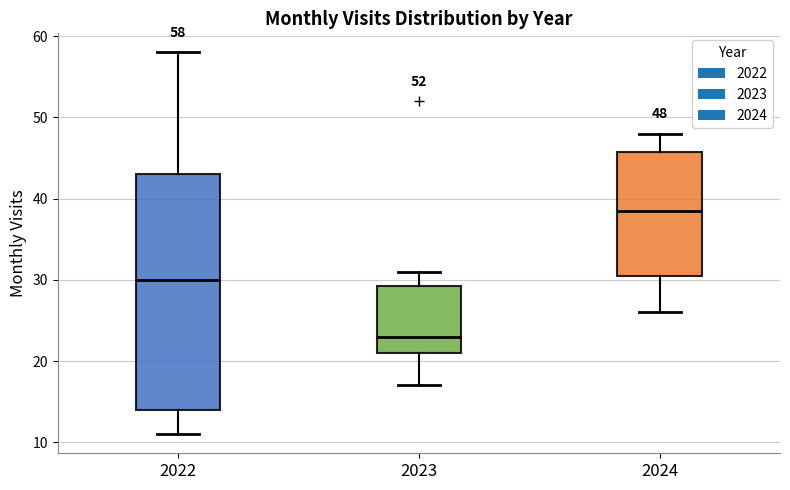

Which box is the tallest, from its lower edge to its upper edge?

2022